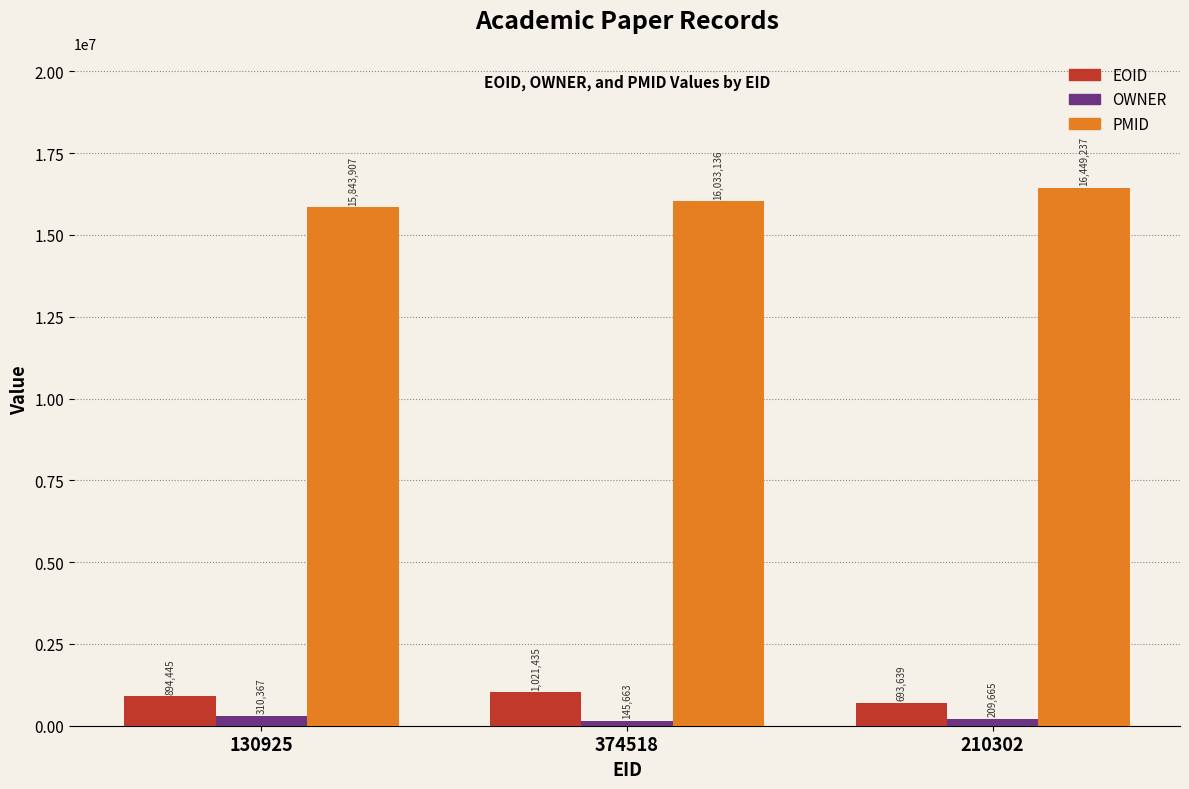

Which category has the lowest value in the OWNER series?

374518